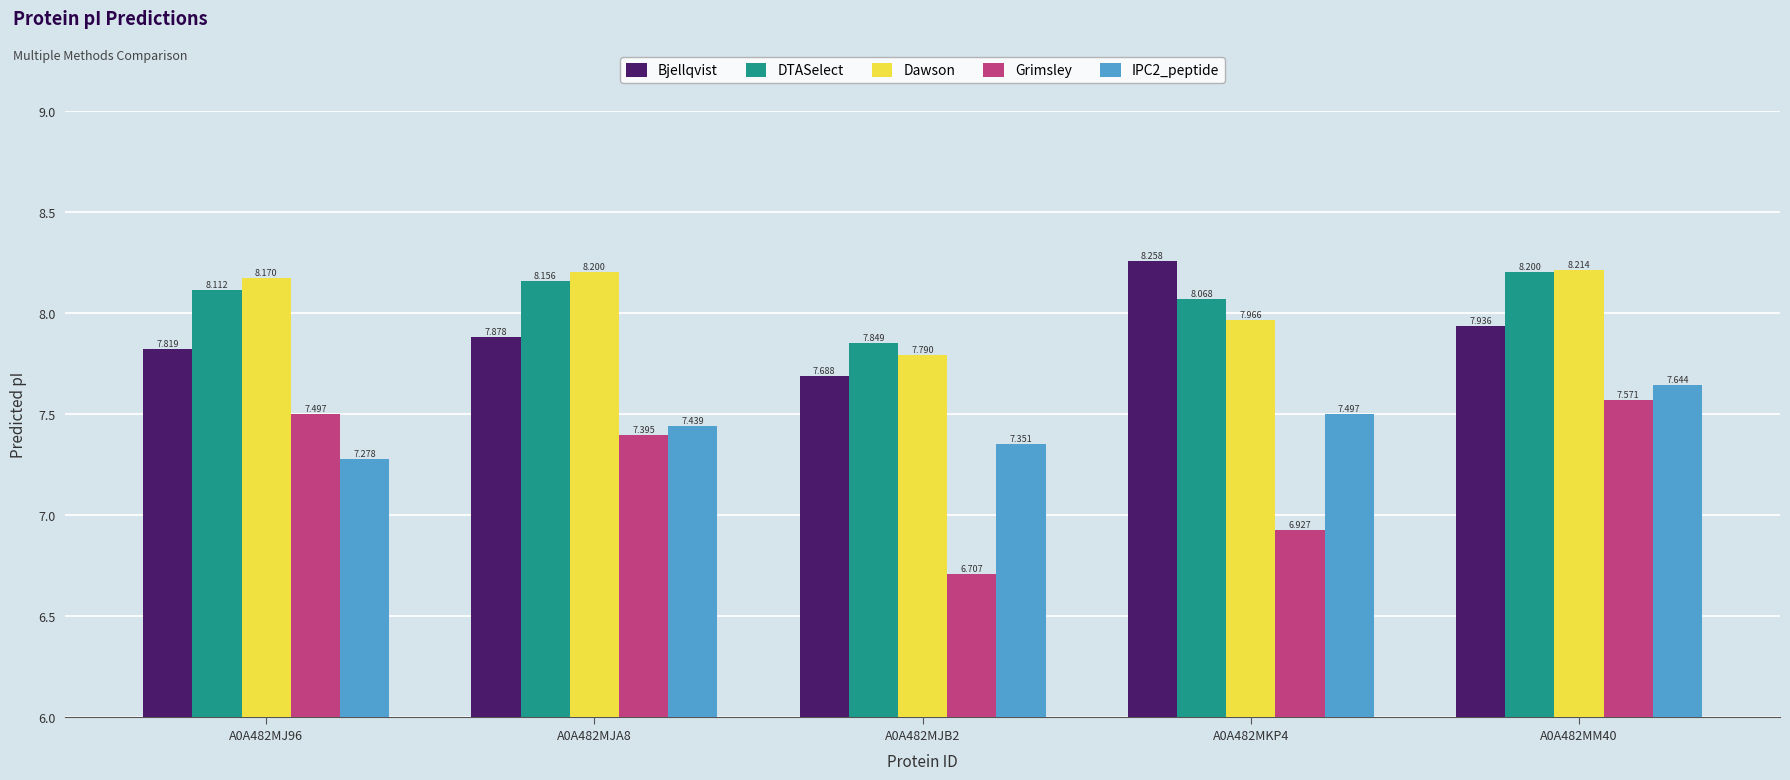

What is the difference between the maximum and minimum values in the Dawson series?

0.4